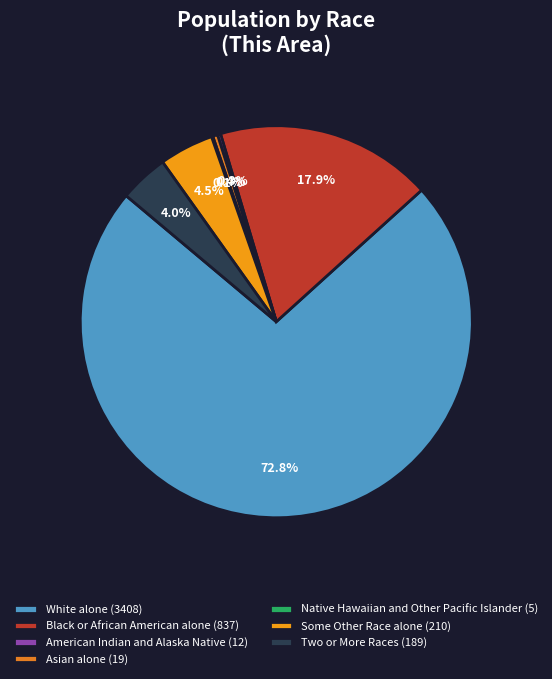

Which slice represents more than half of the pie?

White alone